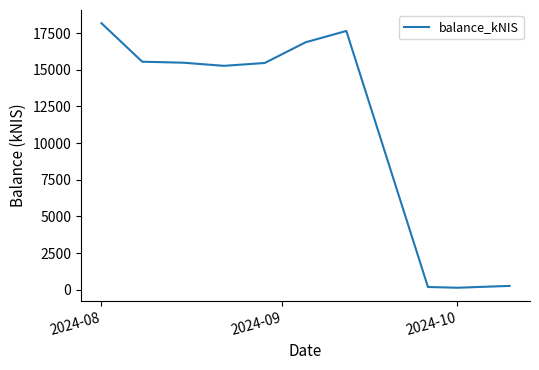

What is the maximum value shown in the chart?

18167.3